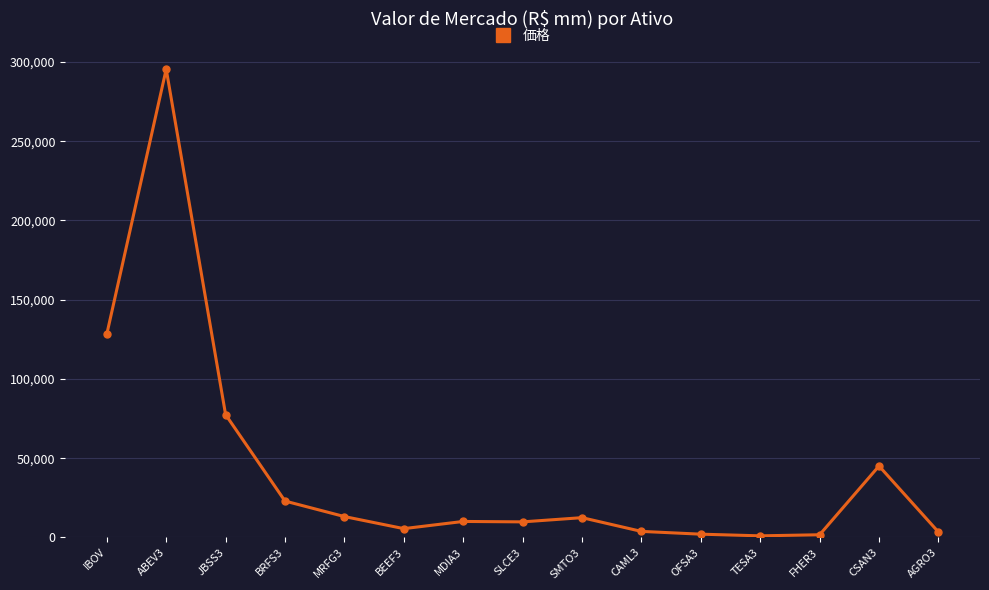

What is the sum of the values at CAML3 and BRFS3?

26713.1